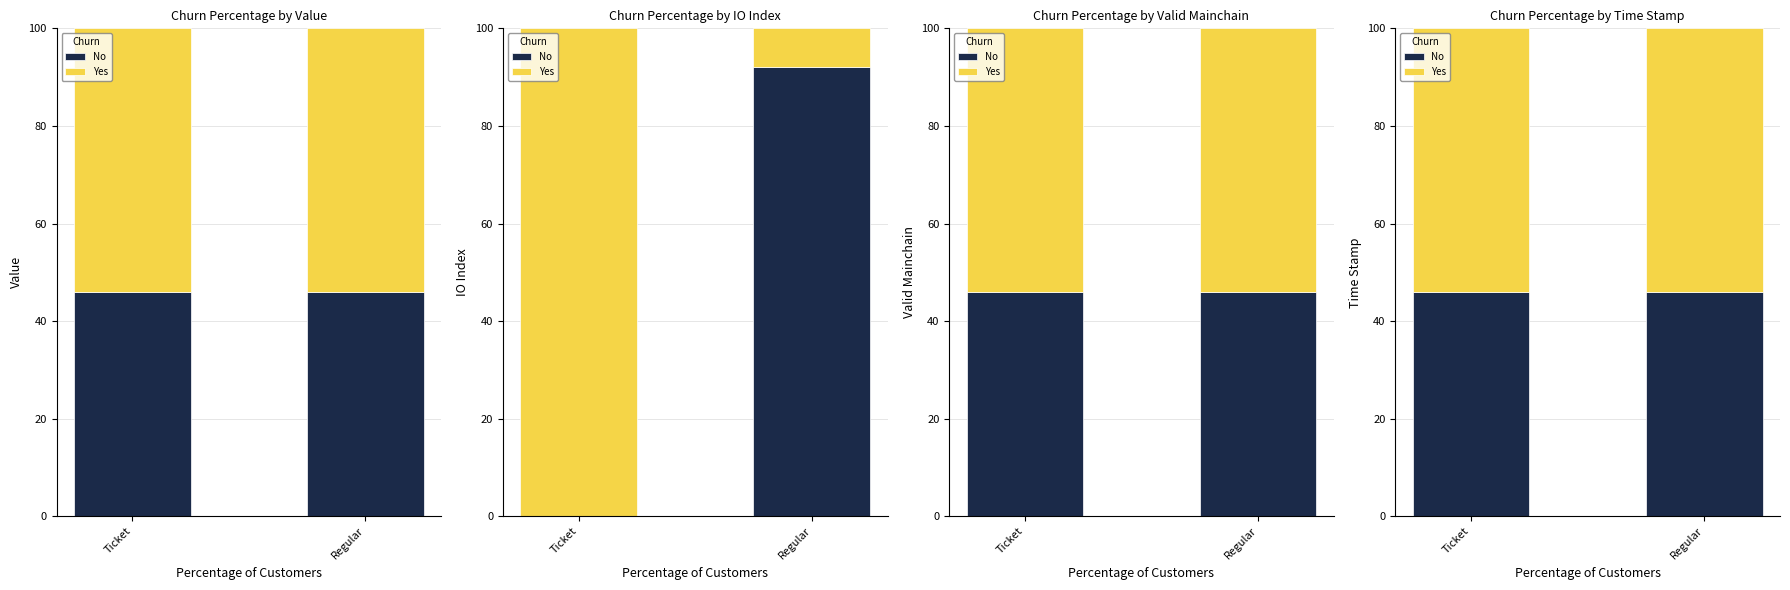

True or false: Yes has a value of 83 at Regular.

False